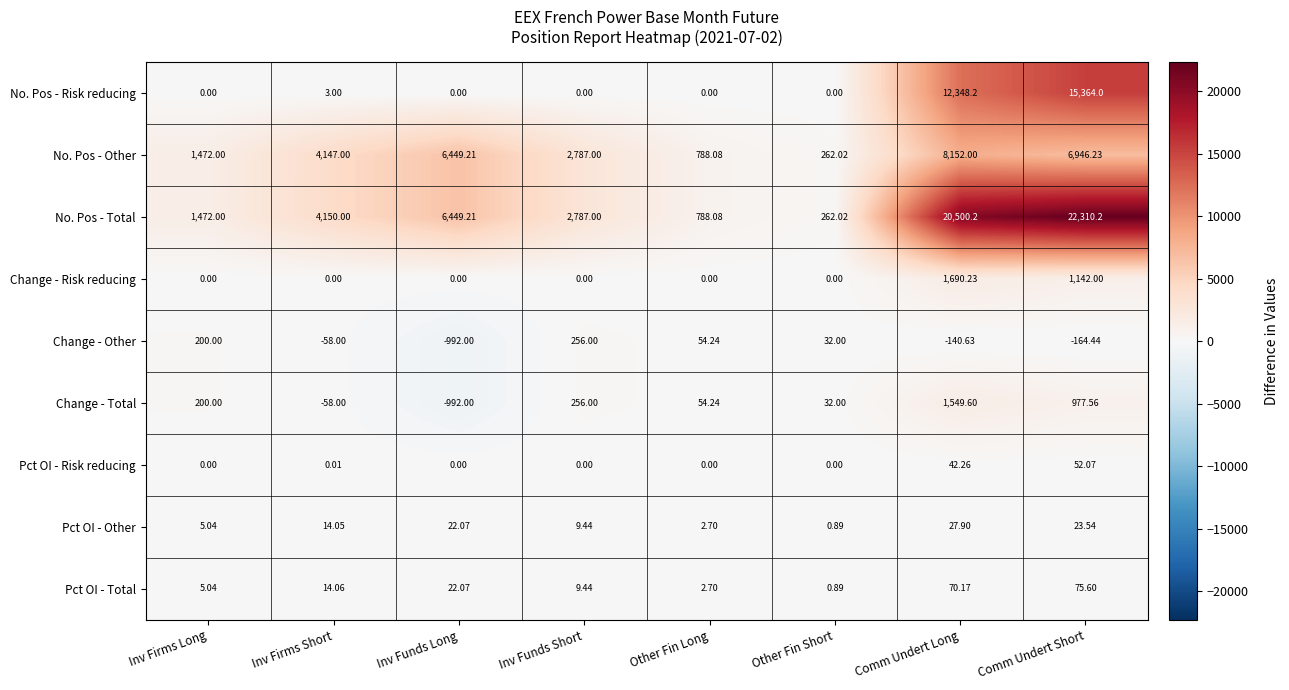

Which series has the largest range (max minus min)?

No. Pos - Total